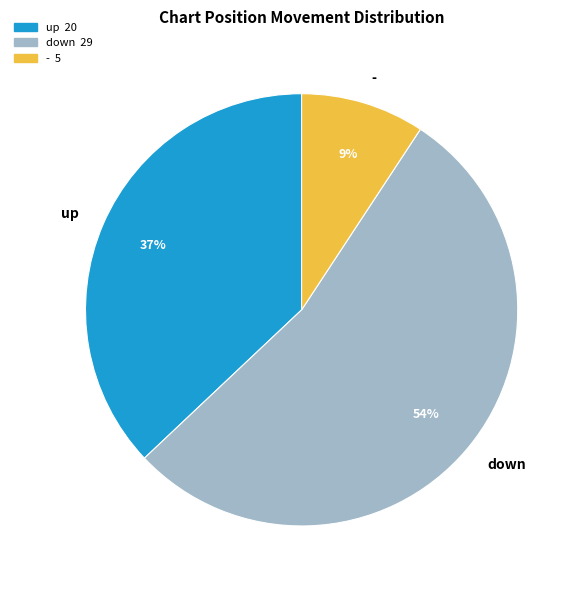

What is the ratio of the value at up to the value at down?

0.7